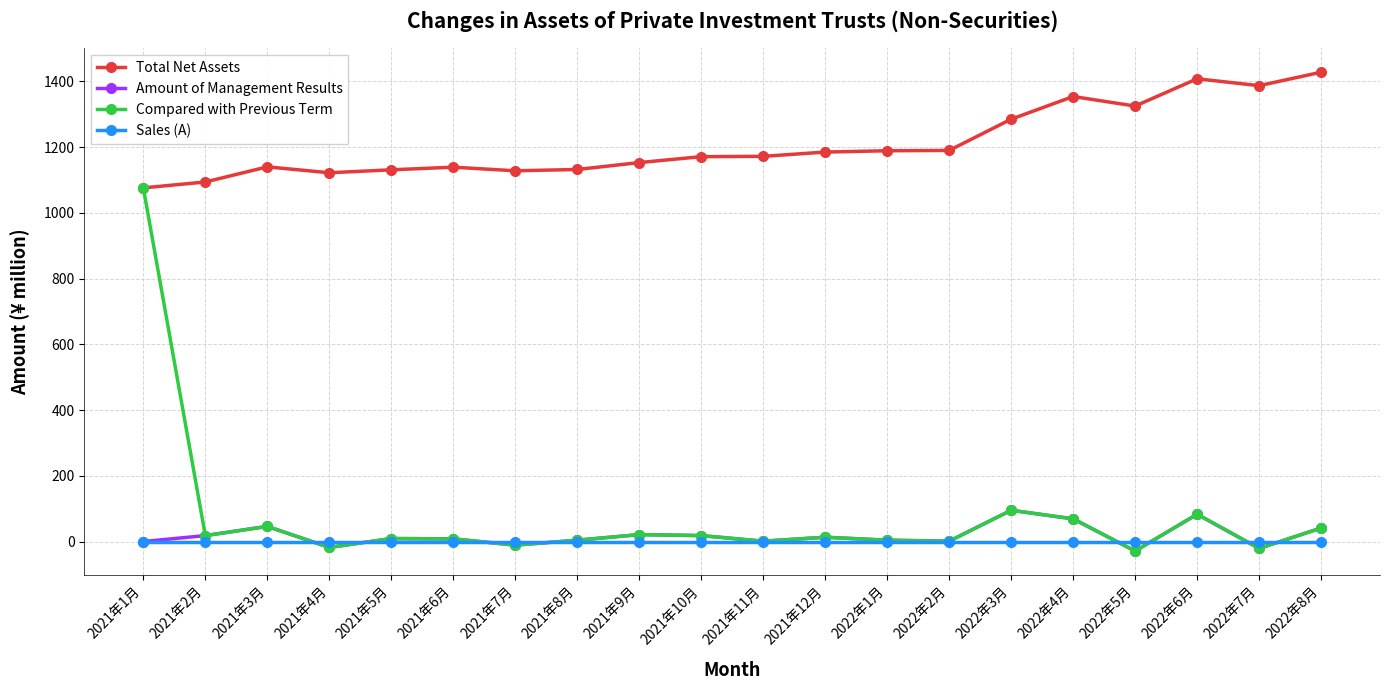

True or false: Amount of Management Results and Total Net Assets intersect in this chart.

False